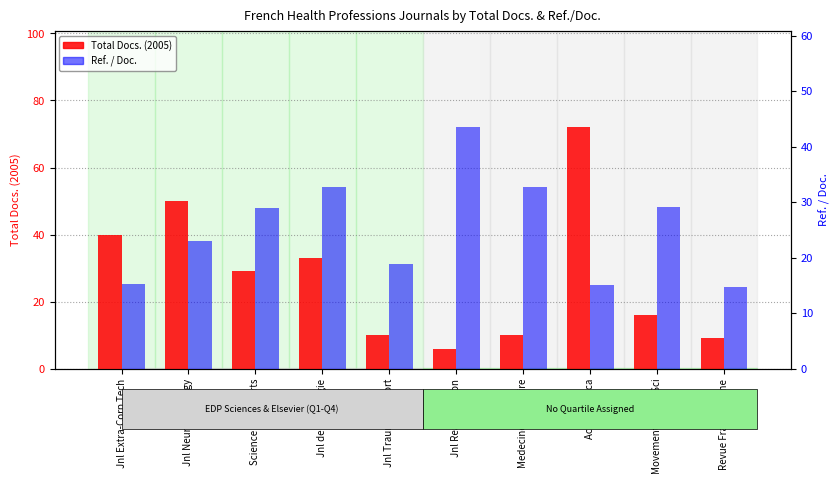

Between Medecine Nucleaire and Science and Sports, which is larger?

Science and Sports